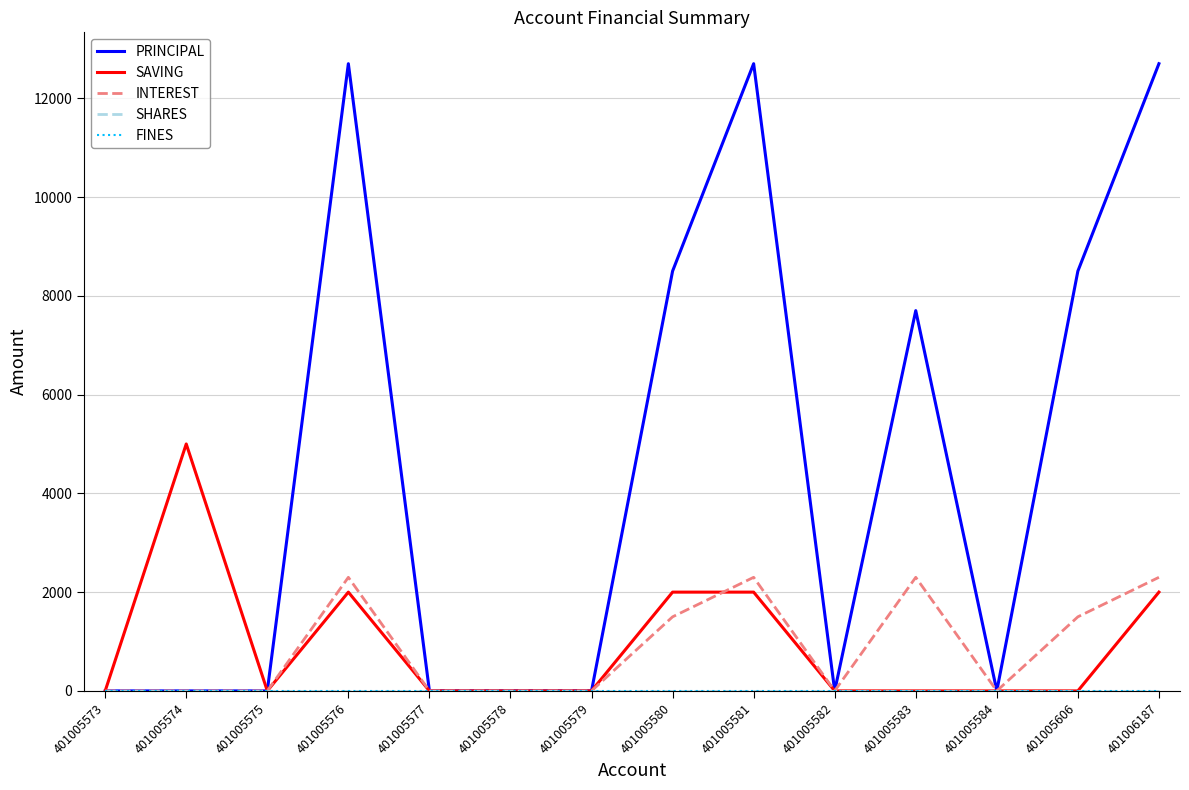

What is the value of the PRINCIPAL point at the 9th from the left?

12700